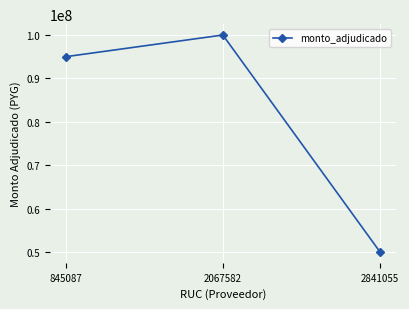

What value does the data have at 845087?

95000000